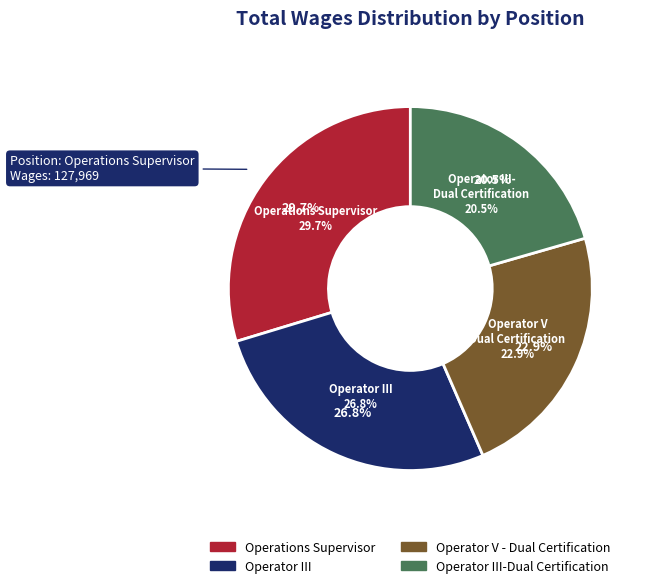

To the nearest percent, what is the average slice percentage?

25%